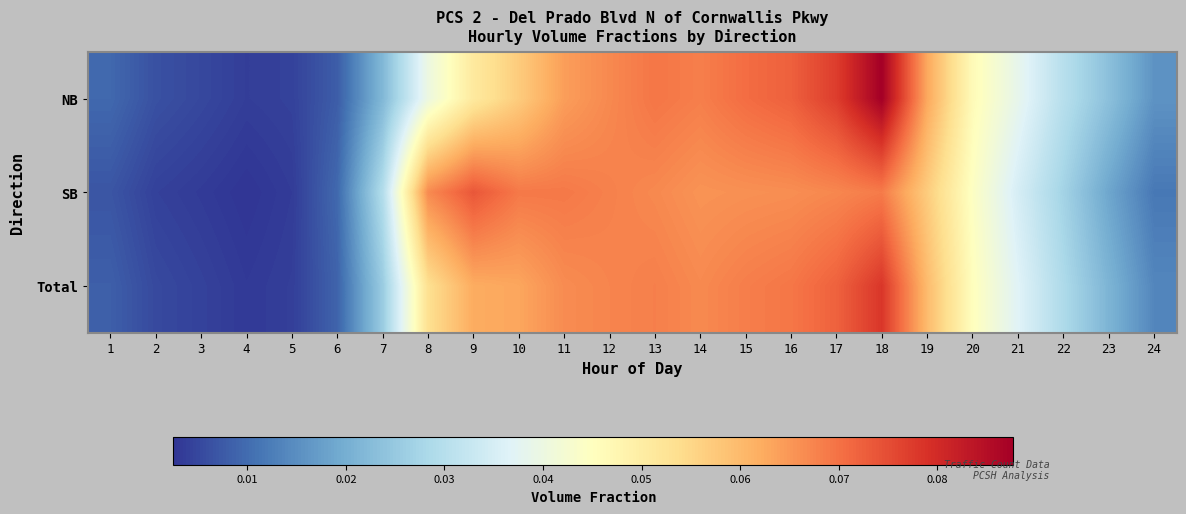

Count the number of categories in the chart.

24